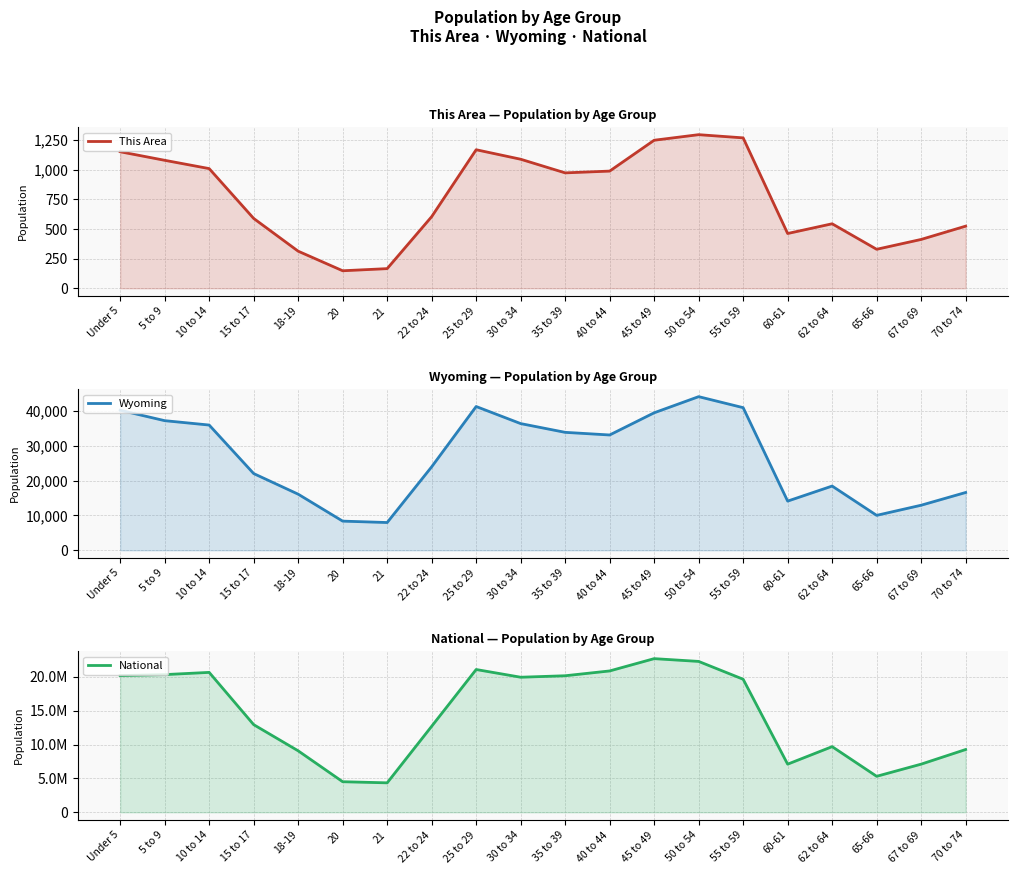

Which series has the largest range (max minus min)?

National